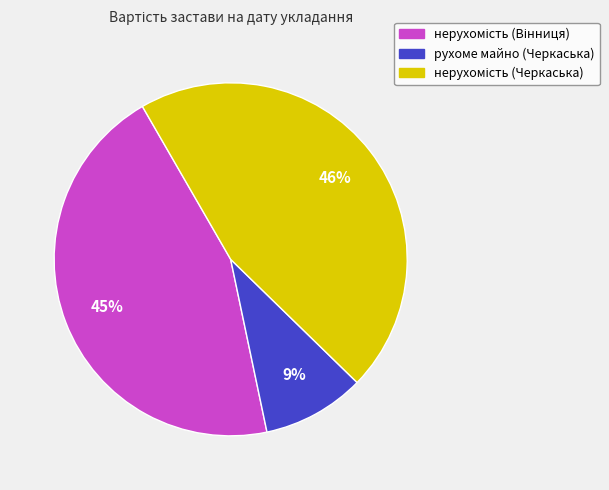

Which category has the smallest portion of the pie?

рухоме майно (Черкаська)